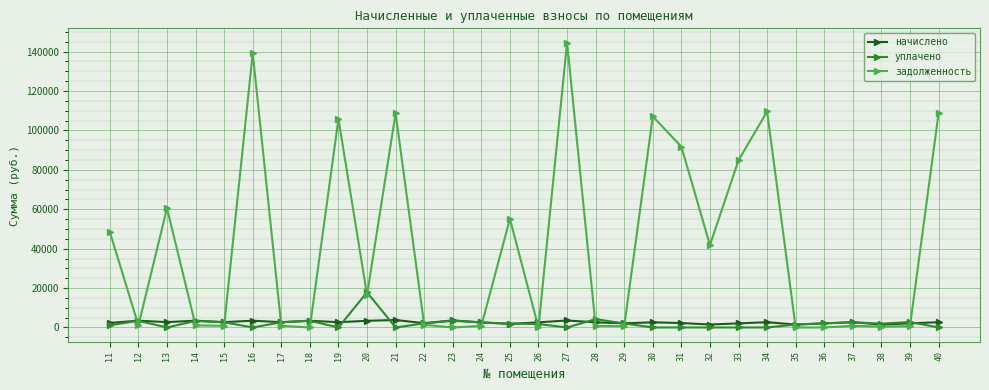

What is the highest value of the начислено series?

3795.1